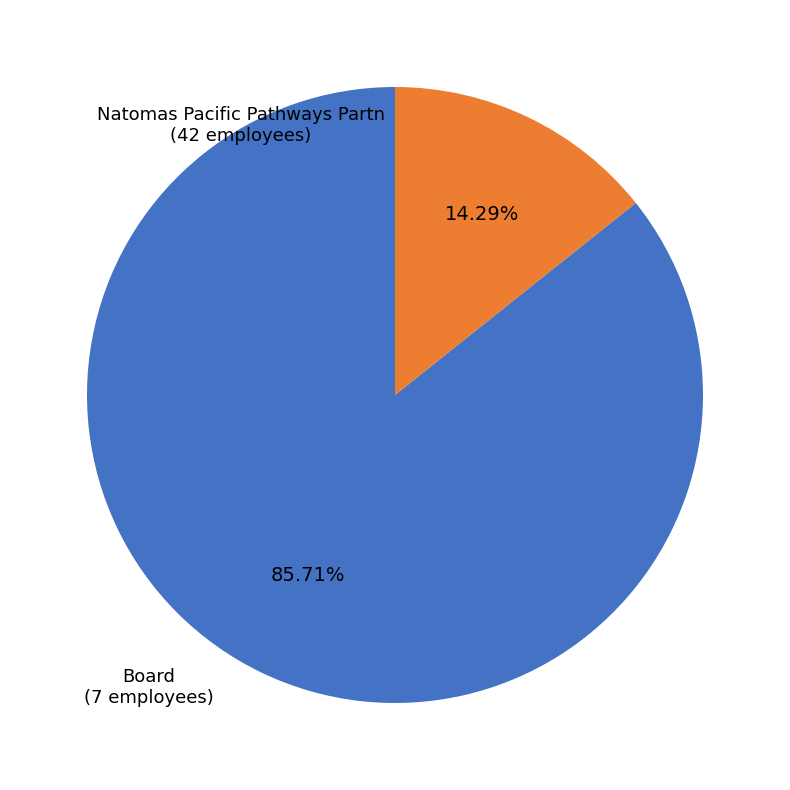

Which category has the biggest portion of the pie?

Natomas Pacific Pathways Partn